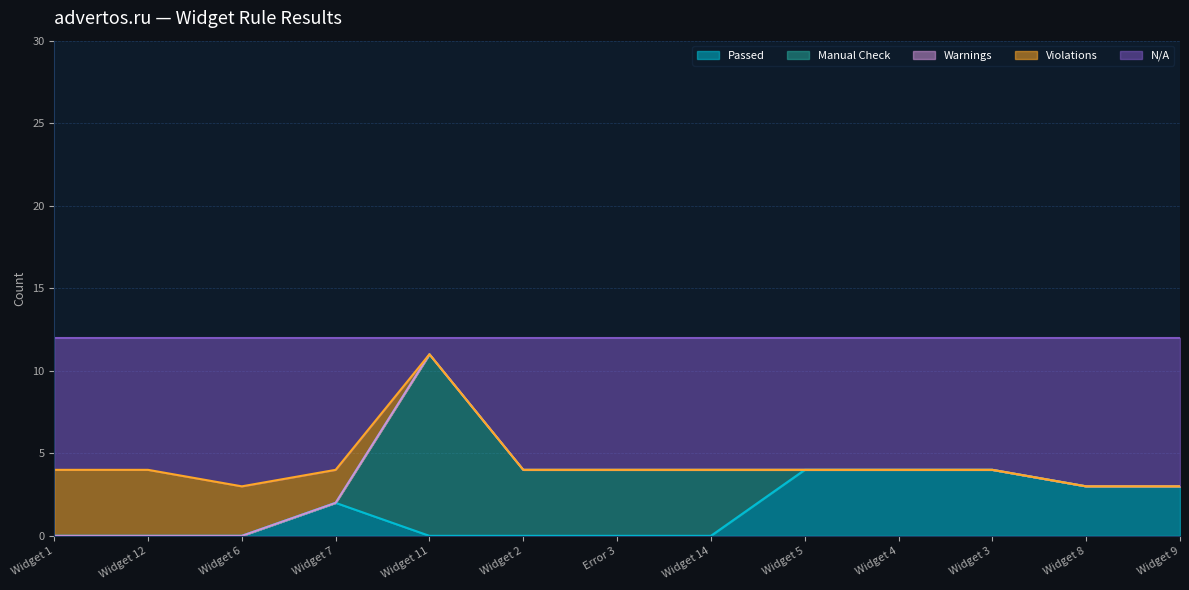

Reading left to right, list all the values displayed in this chart.

Passed: Widget 1=0	Widget 12=0	Widget 6=0	Widget 7=2	Widget 11=0	Widget 2=0	Error 3=0	Widget 14=0	Widget 5=4	Widget 4=4	Widget 3=4	Widget 8=3	Widget 9=3
Manual Check: Widget 1=0	Widget 12=0	Widget 6=0	Widget 7=0	Widget 11=11	Widget 2=4	Error 3=4	Widget 14=4	Widget 5=0	Widget 4=0	Widget 3=0	Widget 8=0	Widget 9=0
Warnings: Widget 1=0	Widget 12=0	Widget 6=0	Widget 7=0	Widget 11=0	Widget 2=0	Error 3=0	Widget 14=0	Widget 5=0	Widget 4=0	Widget 3=0	Widget 8=0	Widget 9=0
Violations: Widget 1=4	Widget 12=4	Widget 6=3	Widget 7=2	Widget 11=0	Widget 2=0	Error 3=0	Widget 14=0	Widget 5=0	Widget 4=0	Widget 3=0	Widget 8=0	Widget 9=0
N/A: Widget 1=8	Widget 12=8	Widget 6=9	Widget 7=8	Widget 11=1	Widget 2=8	Error 3=8	Widget 14=8	Widget 5=8	Widget 4=8	Widget 3=8	Widget 8=9	Widget 9=9